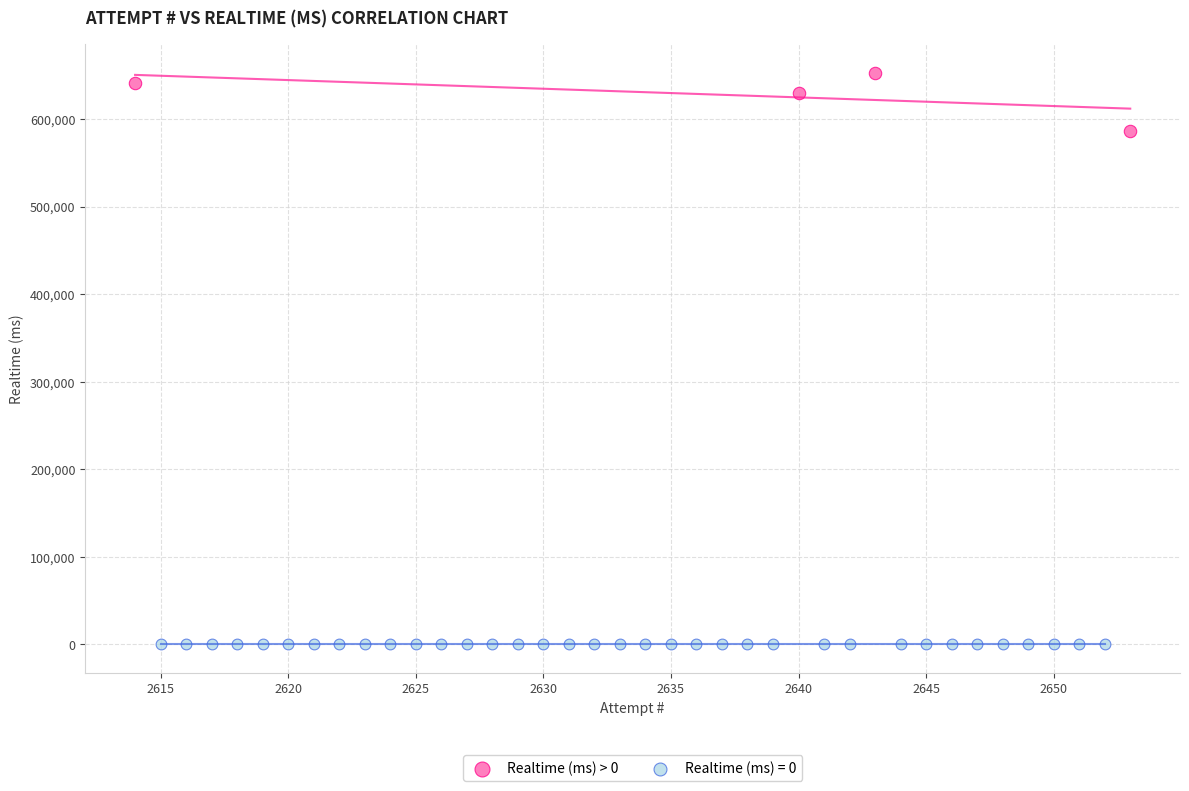

Which series reaches the maximum Y coordinate?

Realtime (ms) > 0